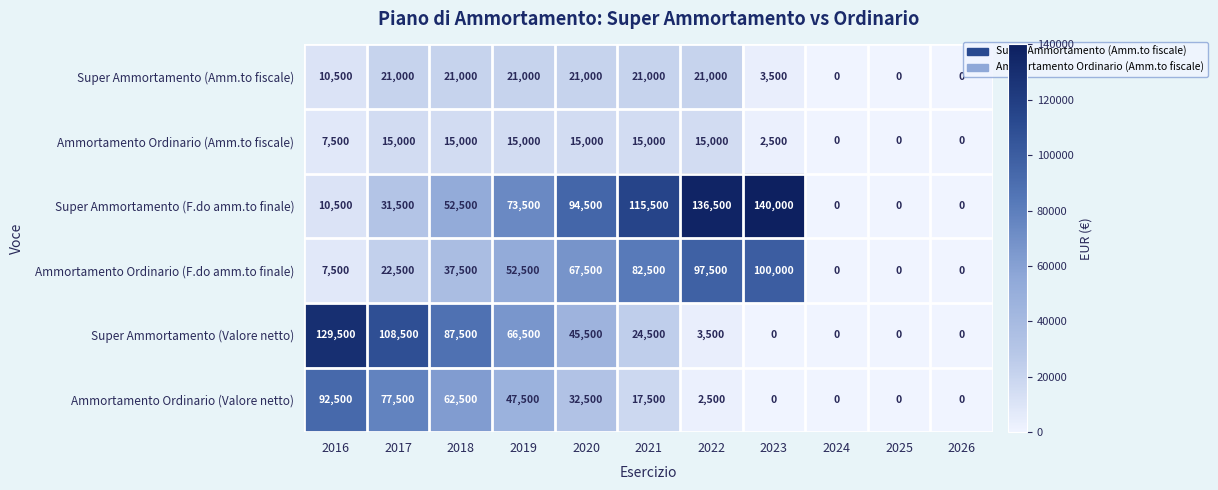

What is the difference between the Super Ammortamento (F.do amm.to finale) values at 2017 and 2020?

63000